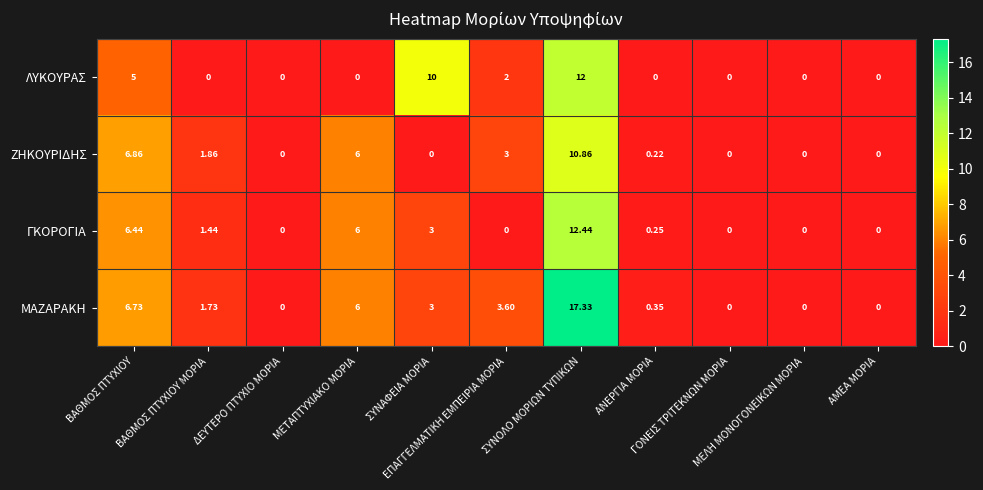

Rank the series at ΕΠΑΓΓΕΛΜΑΤΙΚΗ ΕΜΠΕΙΡΙΑ ΜΟΡΙΑ from highest to lowest value.

ΜΑΖΑΡΑΚΗ, ΖΗΚΟΥΡΙΔΗΣ, ΛΥΚΟΥΡΑΣ, ΓΚΟΡΟΓΙΑ